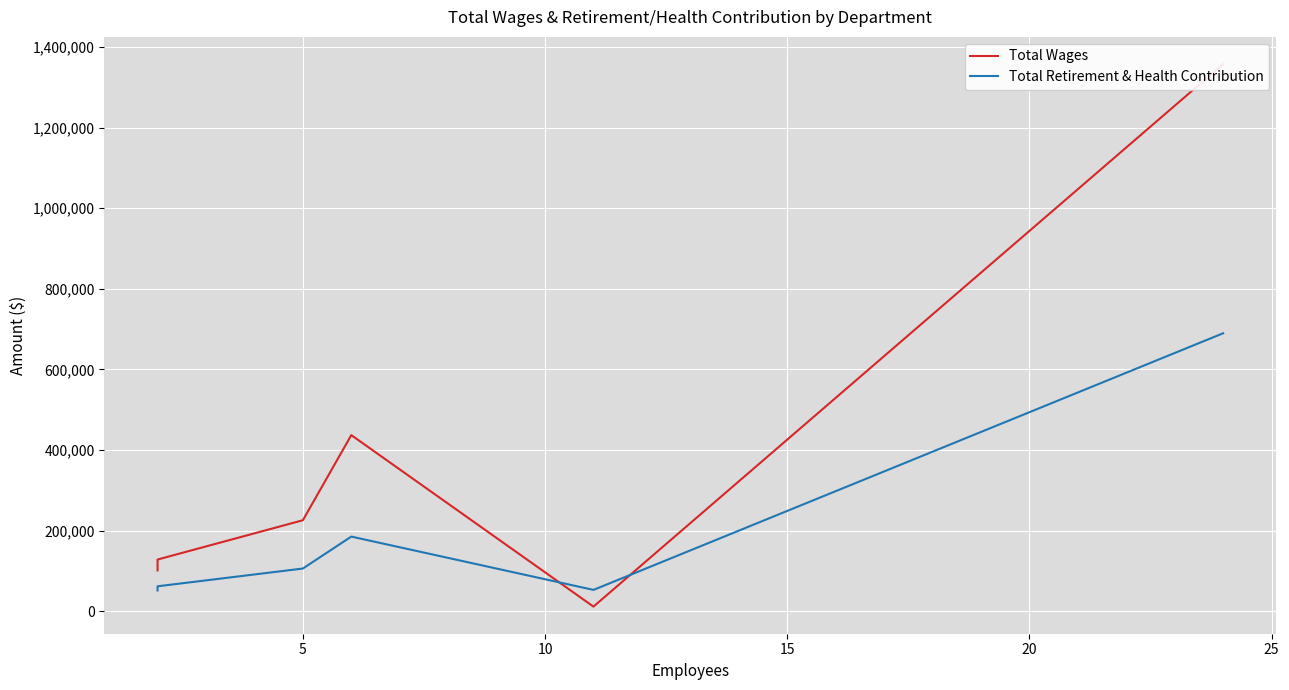

Reading left to right, transcribe all the data shown in this chart.

Total Wages: 101372	128334	225828	437011	11600	1357625
Total Retirement & Health Contribution: 51689	61950	106026	185275	53025	689685